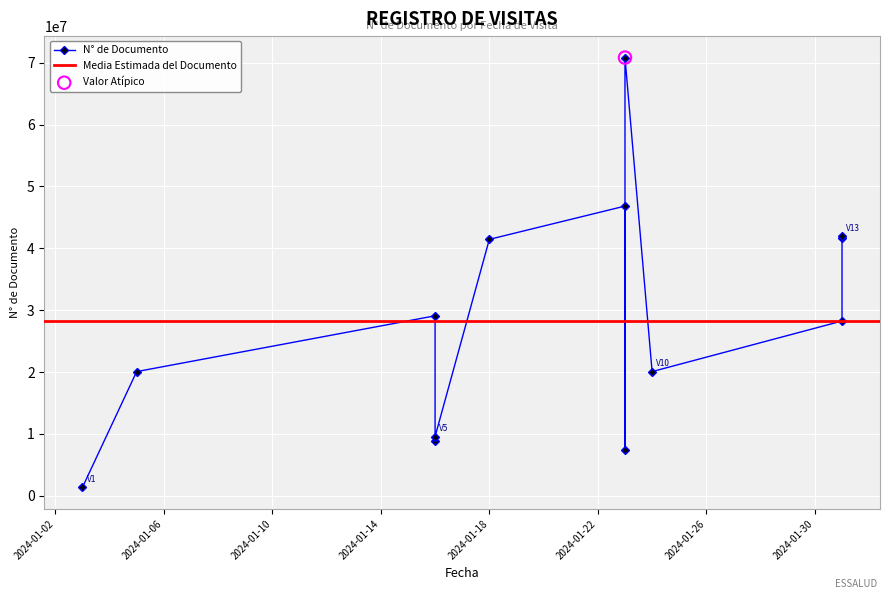

Which has a higher value, 2024-01-31 or 2024-01-23?

2024-01-23